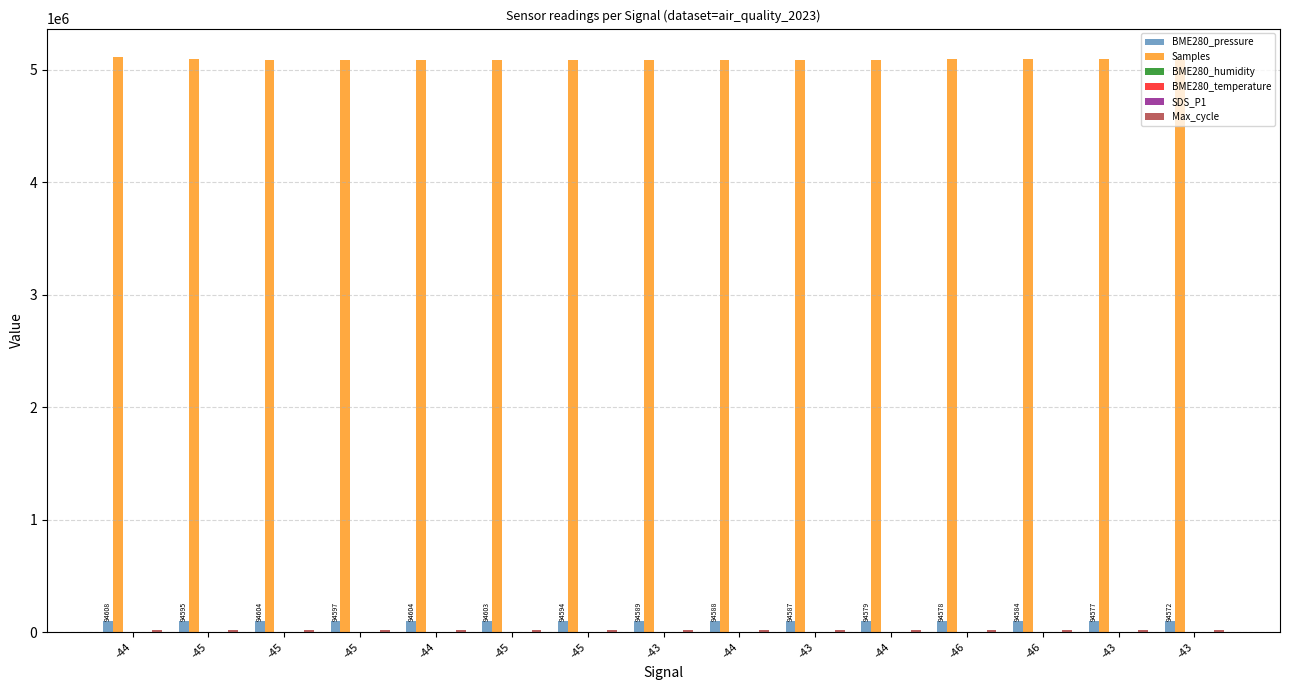

At how many categories does at least one series exceed 1440141?

15